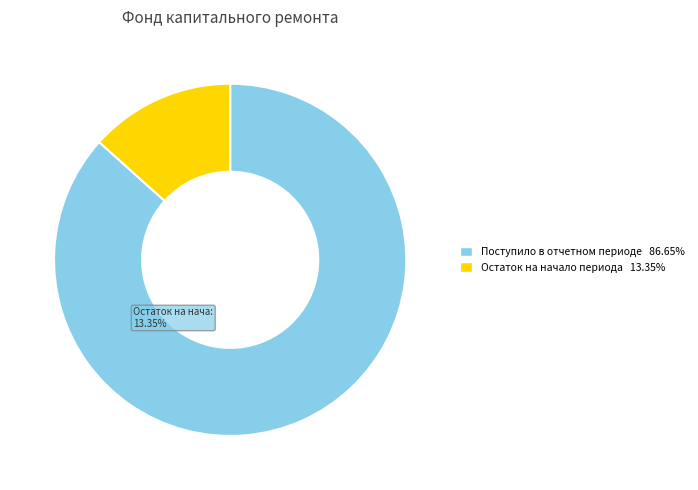

The Поступило в отчетном периоде slice represents 72% of the pie. True or false?

False